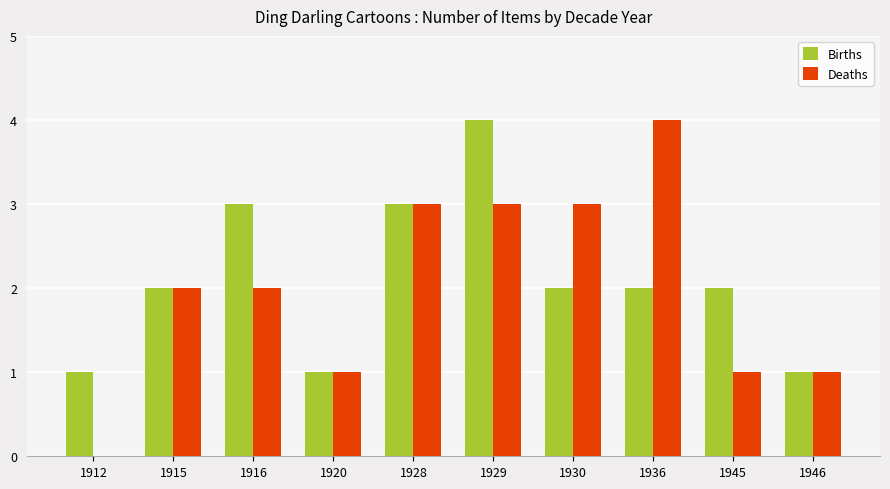

Reading left to right, extract all data points from this chart.

Births: 1912=1	1915=2	1916=3	1920=1	1928=3	1929=4	1930=2	1936=2	1945=2	1946=1
Deaths: 1912=0	1915=2	1916=2	1920=1	1928=3	1929=3	1930=3	1936=4	1945=1	1946=1